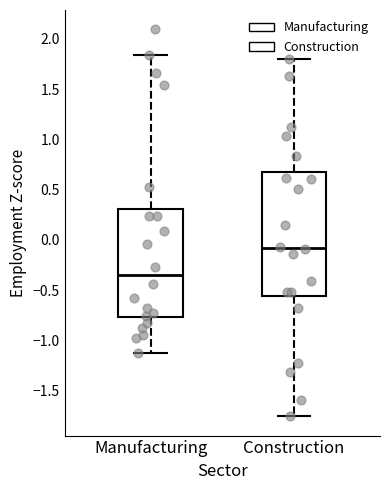

Where does the median line of the box for Manufacturing sit on the y-axis? The values are not printed on the chart, so give them approximately, as read against the axis.

-0.35